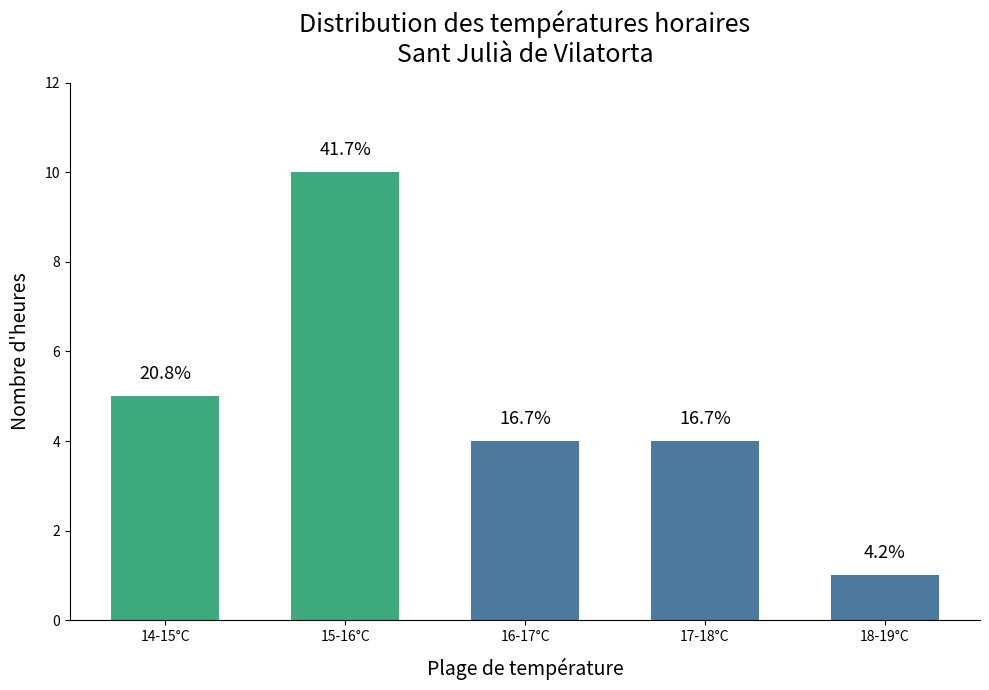

Are the bars horizontal?

No